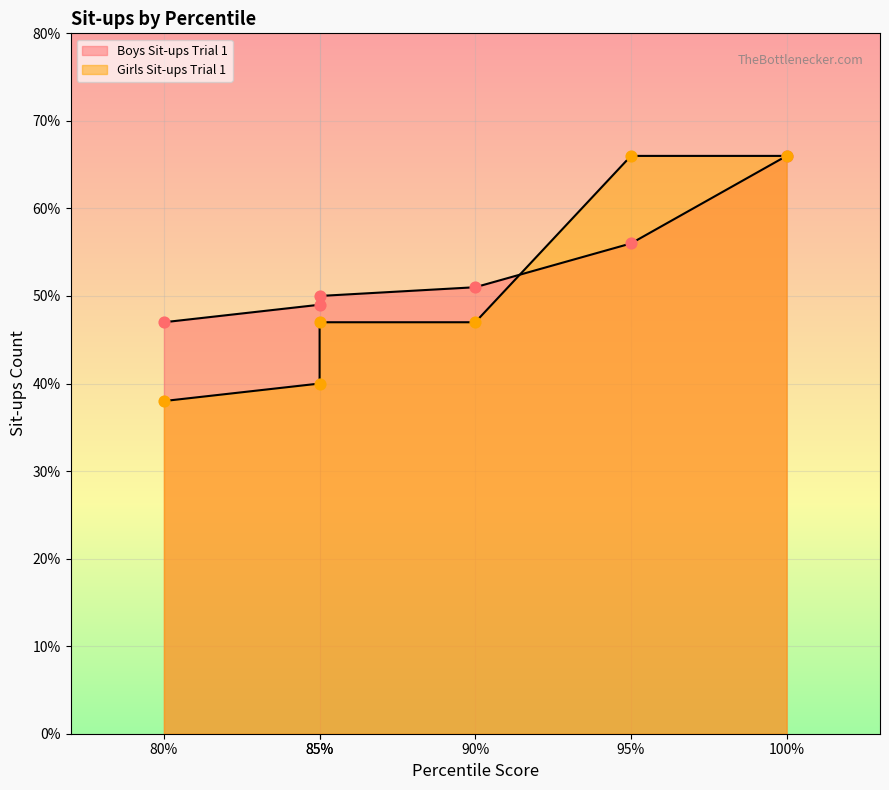

Which series has the largest Y range (max minus min)?

Girls Sit-ups Trial 1